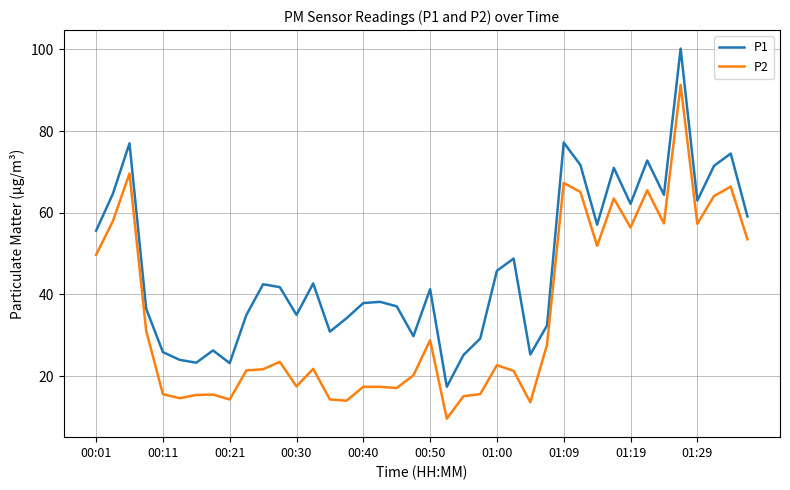

What is the greatest value displayed?

100.2